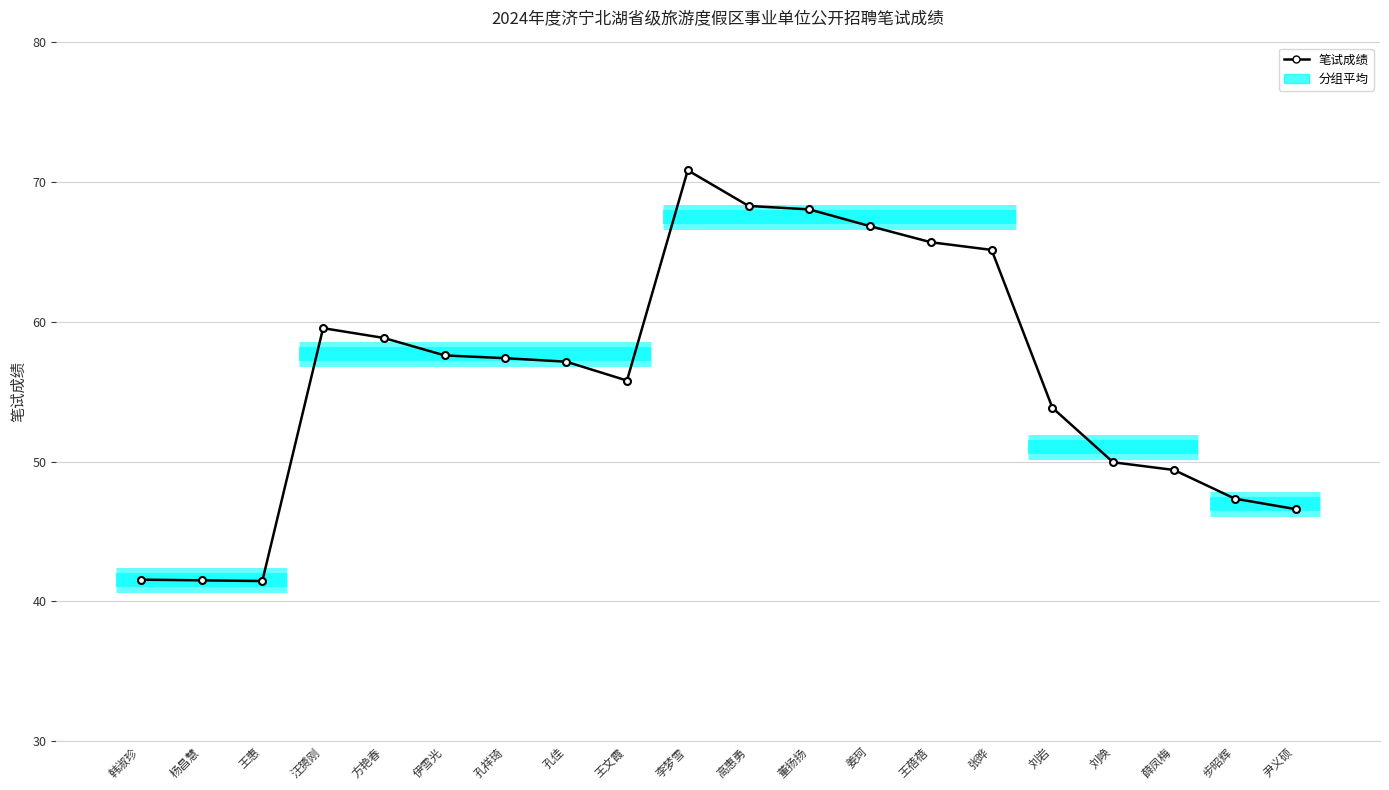

Where does the data first go above 57?

汪赟刚